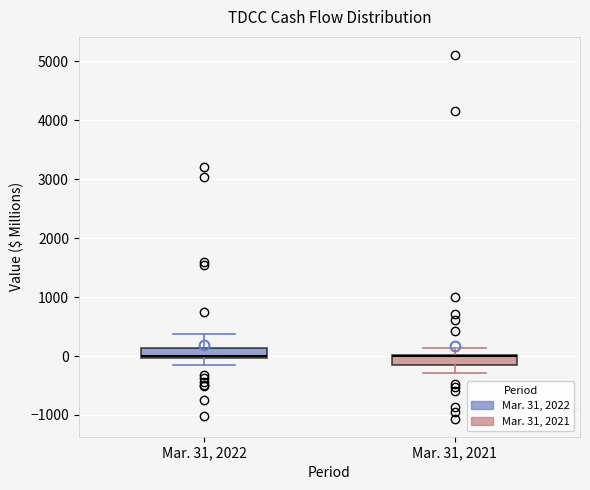

Reading left to right, read every box against the y-axis: the position of its median line, the range the box covers, and the ends of its whiskers. The values are not printed on the chart, so give them approximately, as read against the axis.

Mar. 31, 2022: median 0 (just above the box's lower edge), box 0 to 100, whiskers -100 to 400
Mar. 31, 2021: median 0, box -200 to 0, whiskers -300 to 100